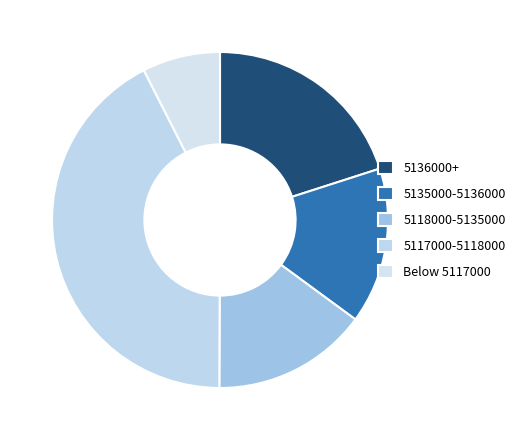

How many slices are in this pie chart?

5